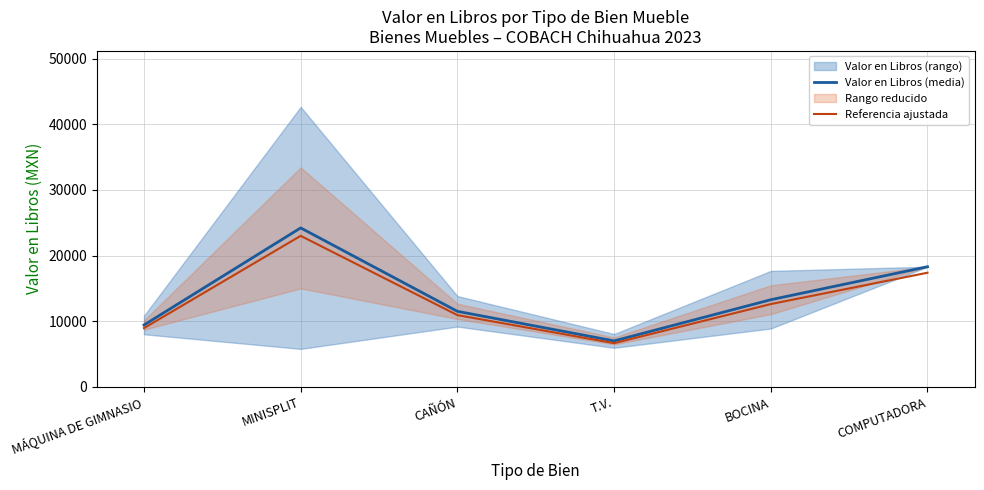

How many data points in Referencia ajustada are above 12602?

3